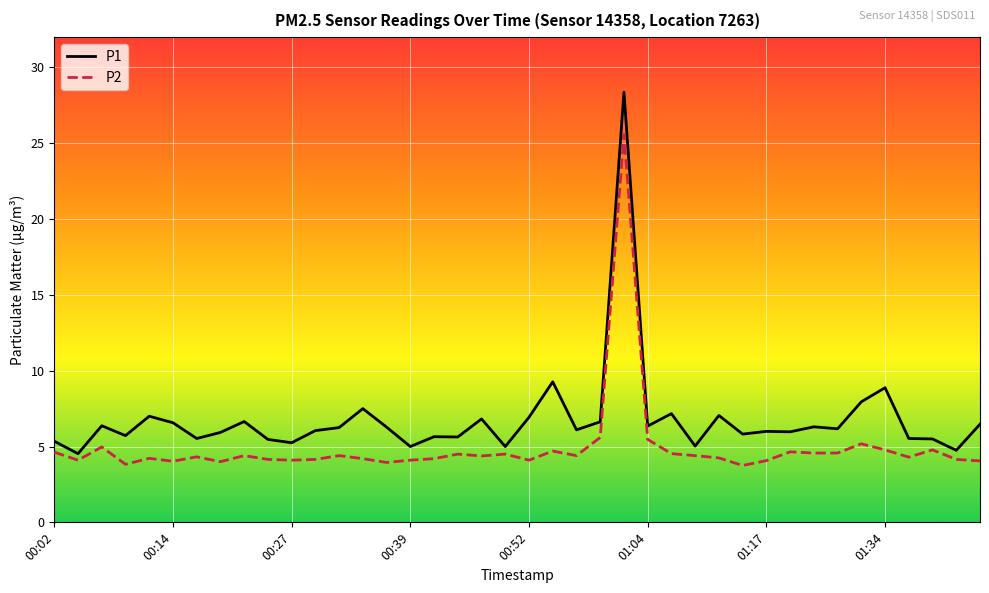

What is the highest value of the P2 series?

25.6